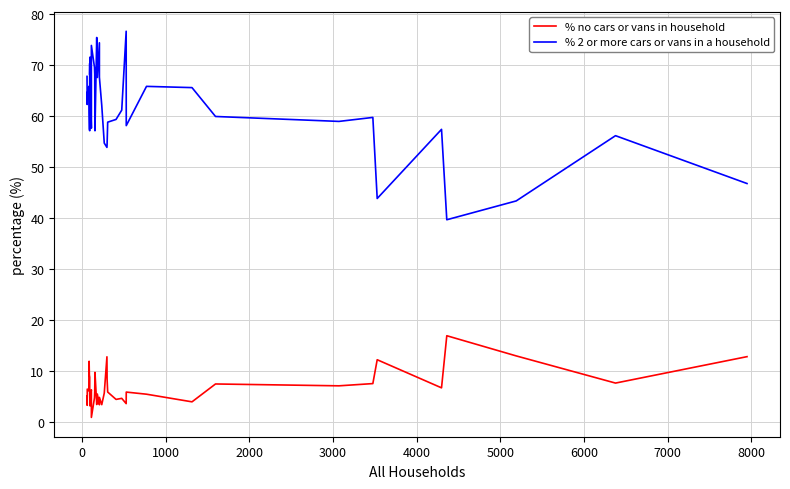

Is it true that % no cars or vans in household equals 10.6 at 6000?

False